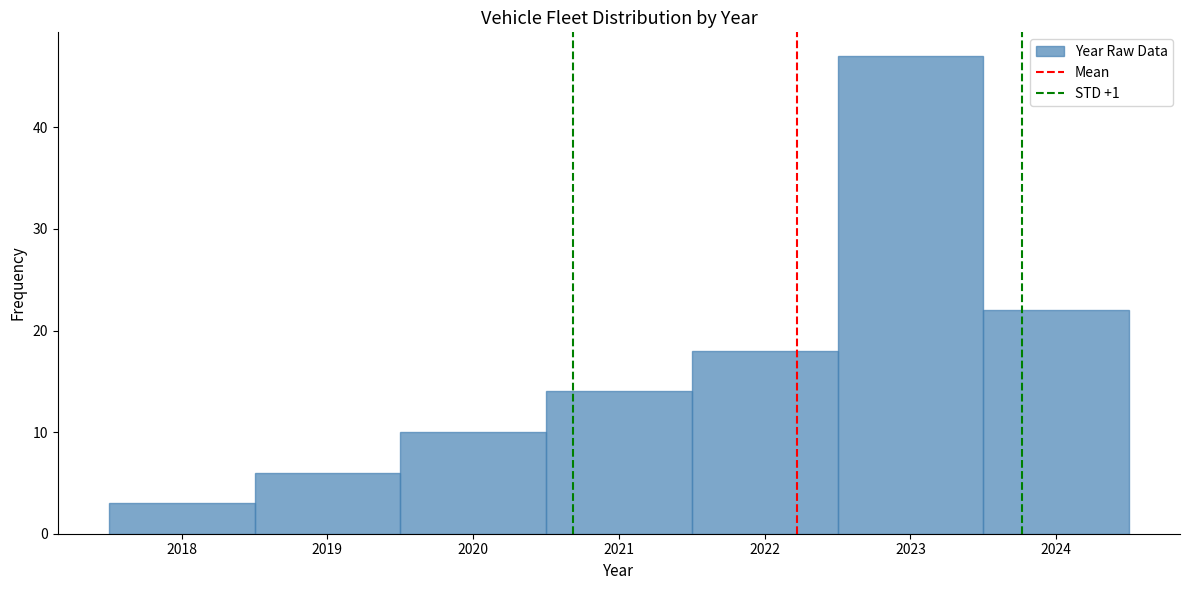

Reading left to right, transcribe this chart: for each bar, give the range it covers on the x-axis and its height. The values are not printed on the chart, so give them approximately, as read against the axis.

2017.5 to 2018.5: 3
2018.5 to 2019.5: 6
2019.5 to 2020.5: 10
2020.5 to 2021.5: 14
2021.5 to 2022.5: 18
2022.5 to 2023.5: 47
2023.5 to 2024.5: 22